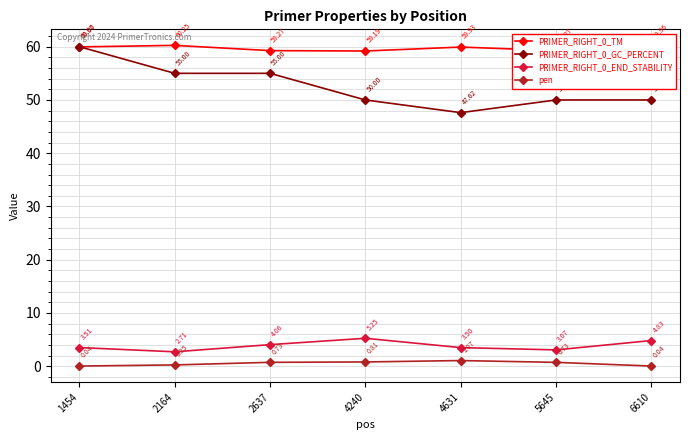

True or false: PRIMER_RIGHT_0_GC_PERCENT and PRIMER_RIGHT_0_END_STABILITY cross at least once.

False